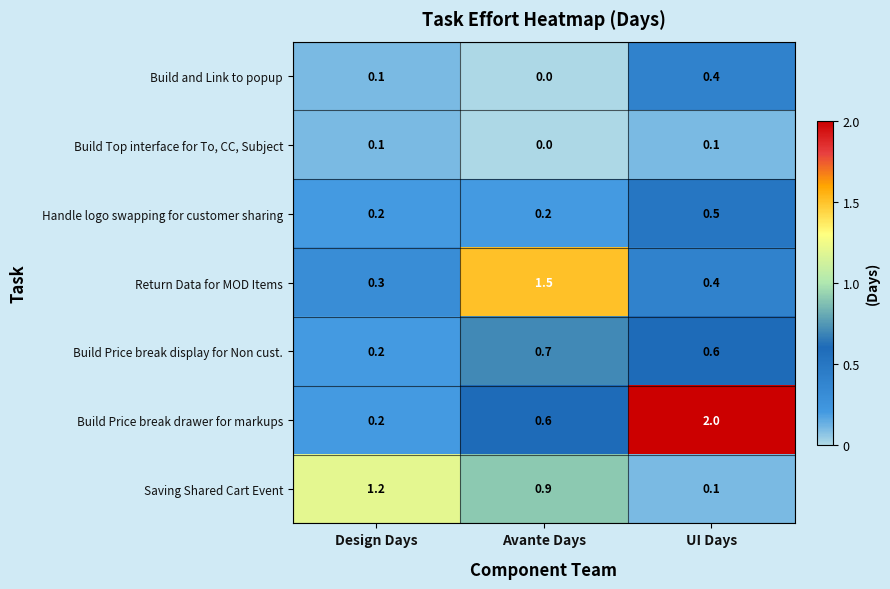

Which series changed the most between Design Days and UI Days?

Build Price break drawer for markups